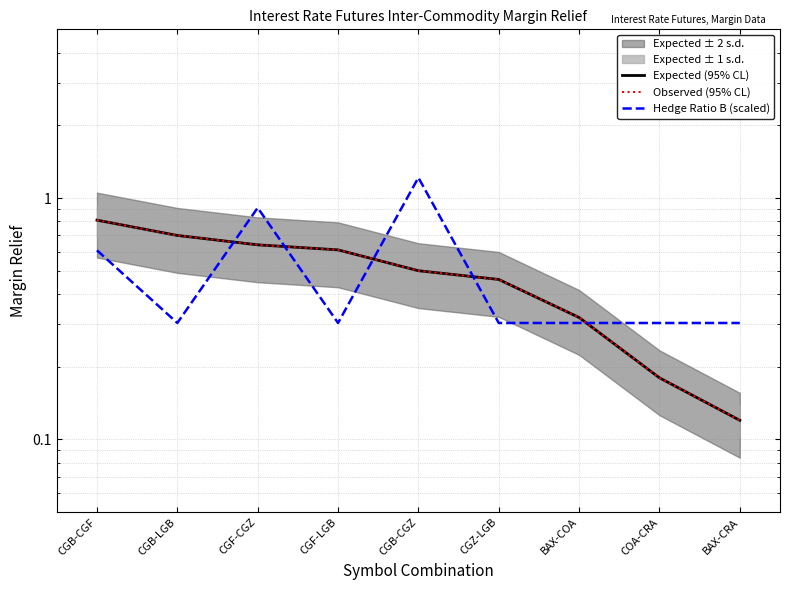

True or false: Observed (95% CL) and Expected (95% CL) intersect in this chart.

False